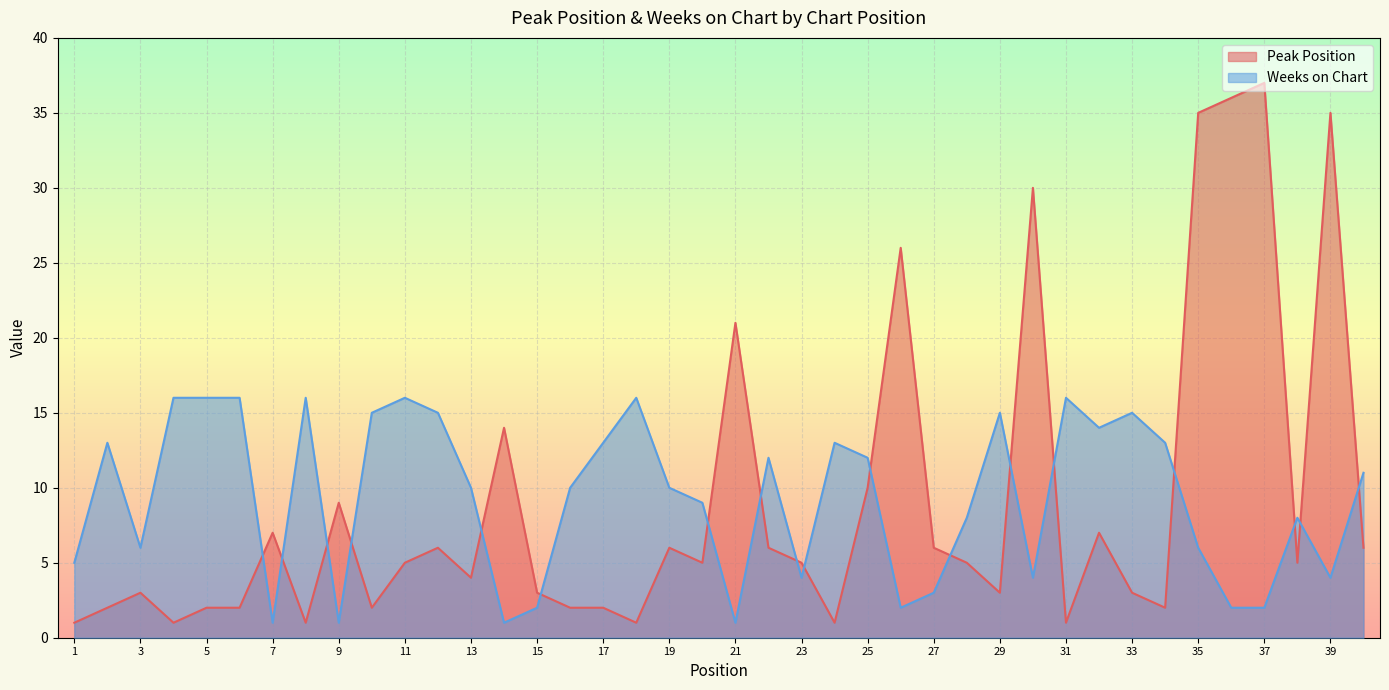

How many intersections are there between Weeks on Chart and Peak Position?

18